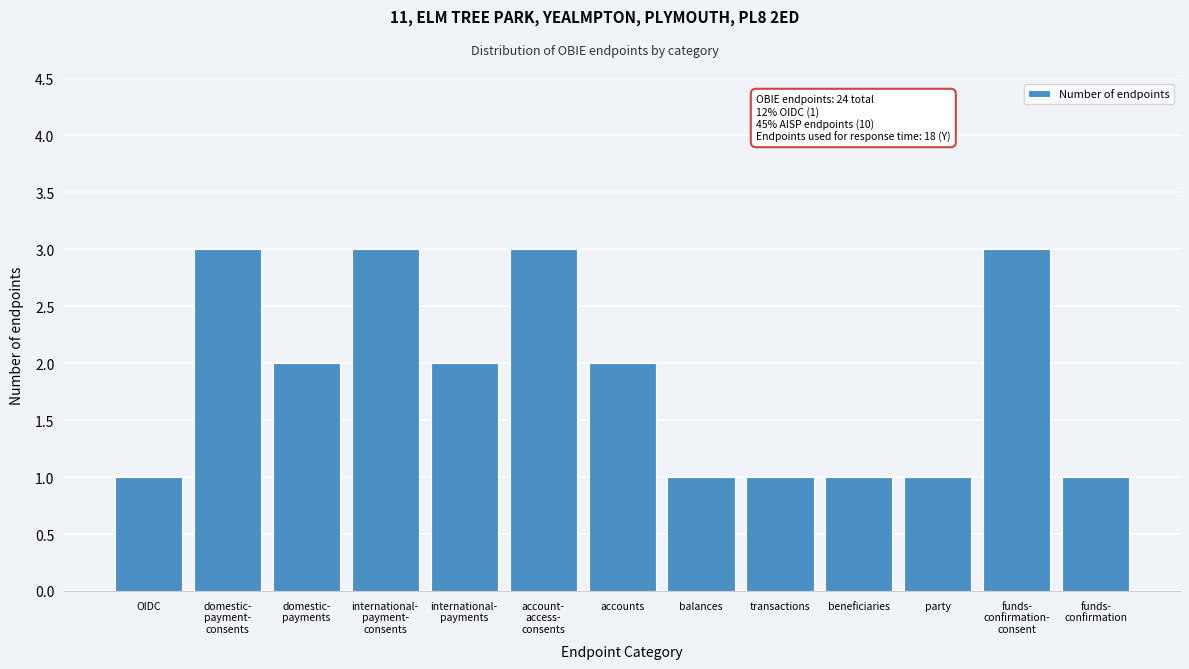

Reading left to right, list all the values displayed in this chart.

1	3	2	3	2	3	2	1	1	1	1	3	1